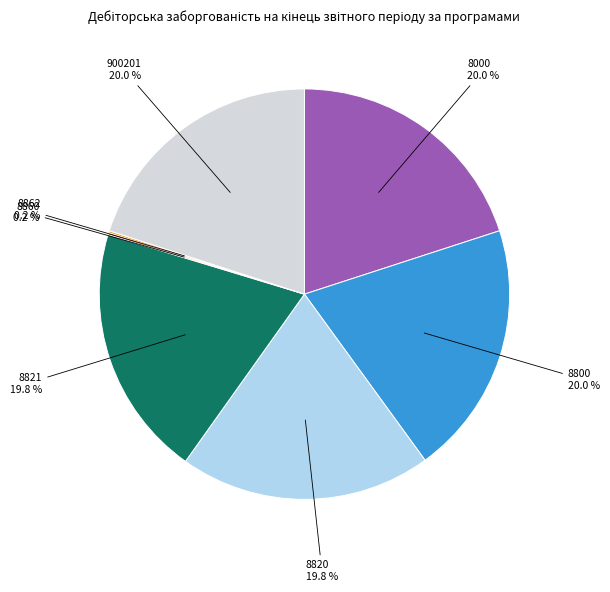

Does any single category account for the majority?

No